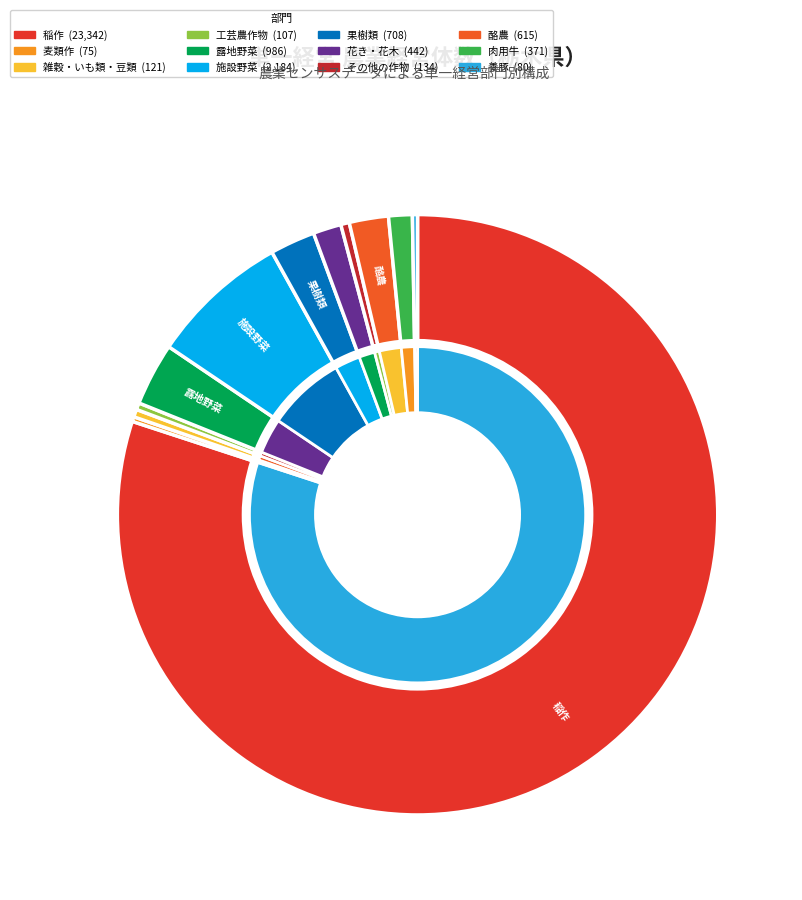

Do 肉用牛 and 雑穀・いも類・豆類 together represent more than half of the pie?

No